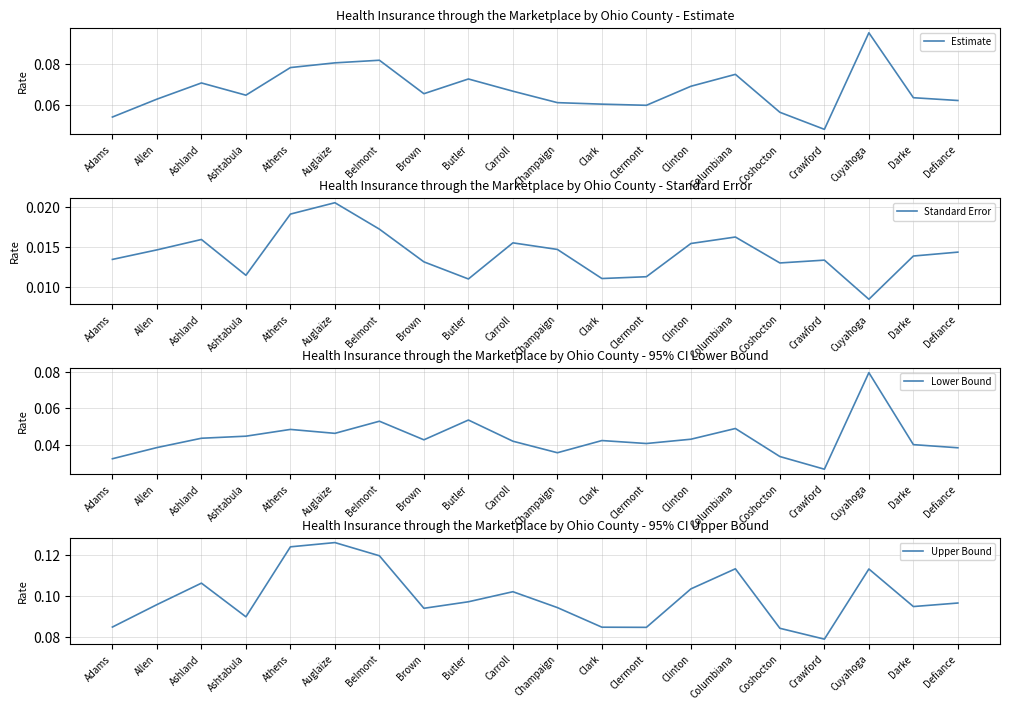

True or false: Standard Error and Estimate cross at least once.

False